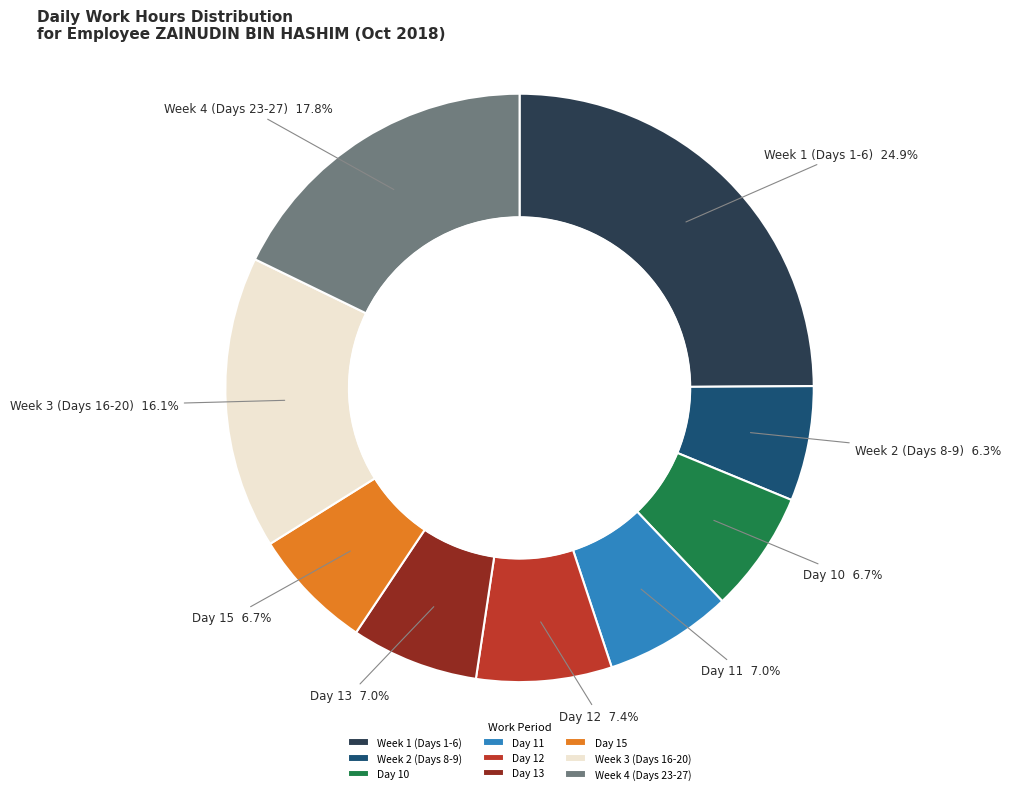

How many slices are in this pie chart?

9